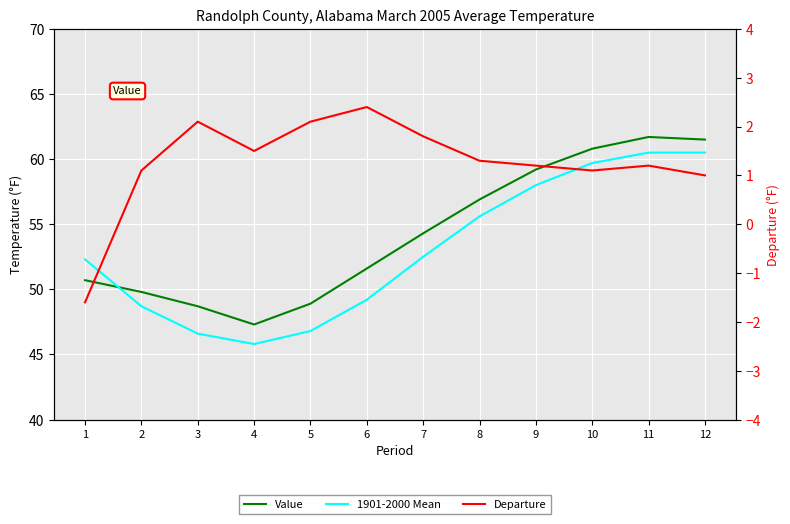

True or false: 1901-2000 Mean has a value of 87.2 at 9.

False